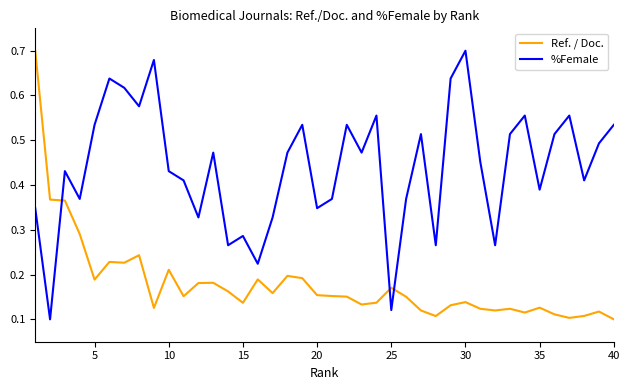

True or false: Ref. / Doc. has more than 1 interior local peaks.

True